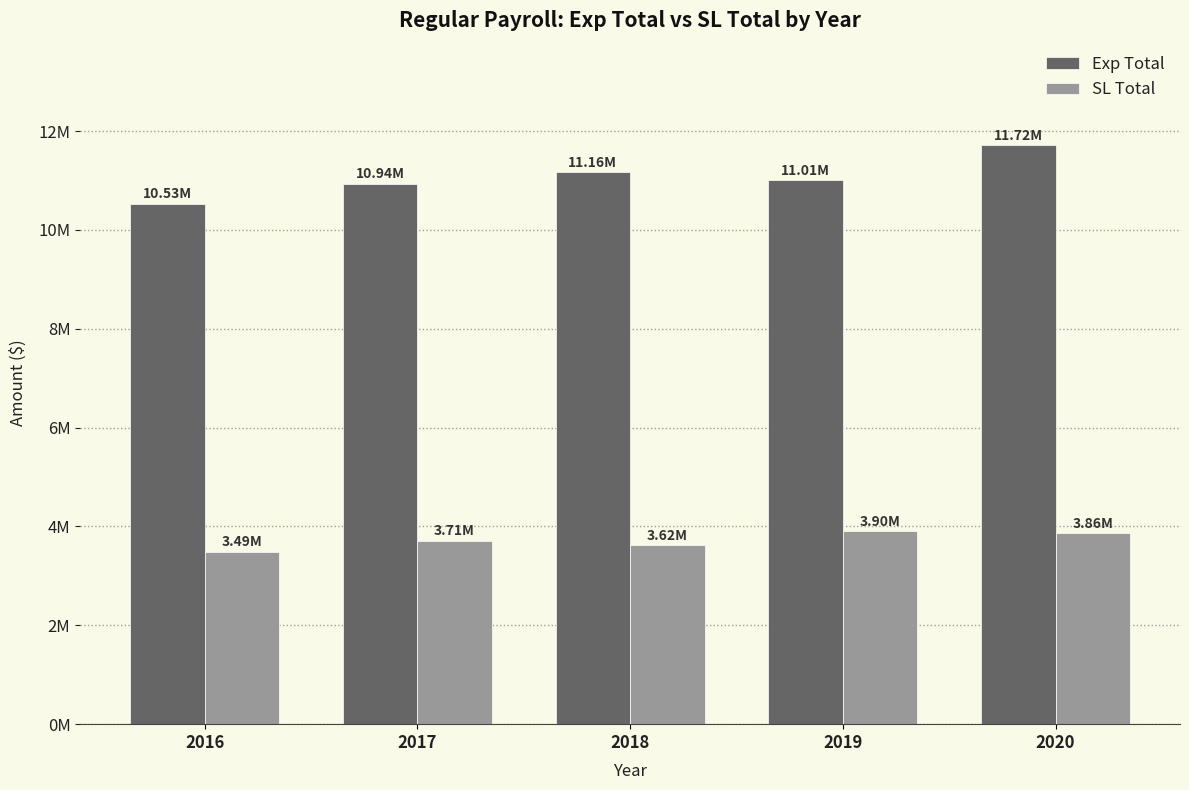

Reading left to right, transcribe all the data shown in this chart.

Exp Total: 10530170	10935988	11164509	11007765	11716837
SL Total: 3490156	3714302	3624547	3904698	3863689